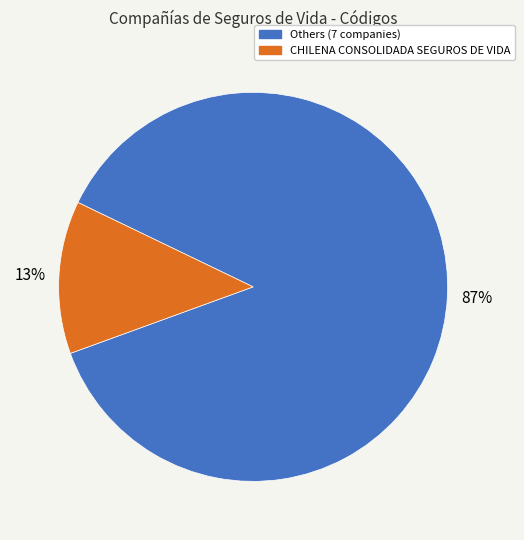

Is there any slice that represents more than half of the pie?

Yes